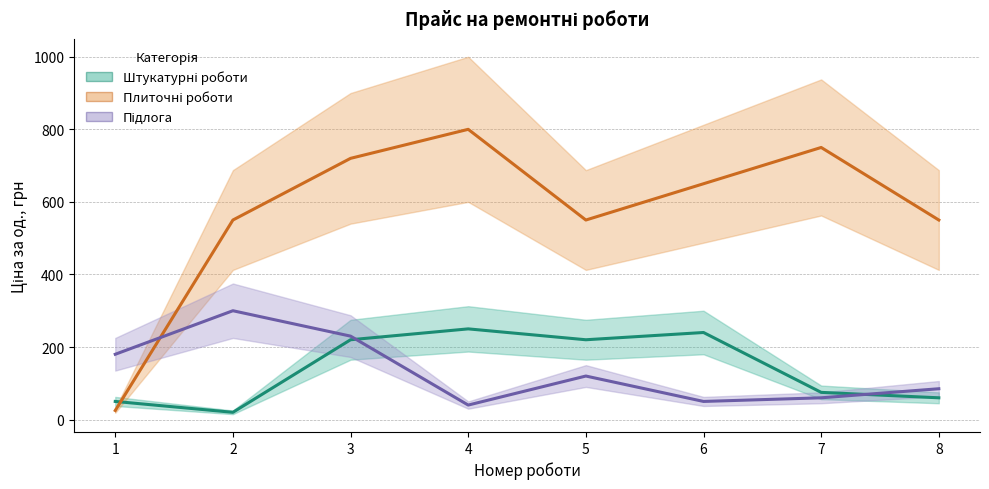

The value of Плиточні роботи at 3 is 720. True or false?

True